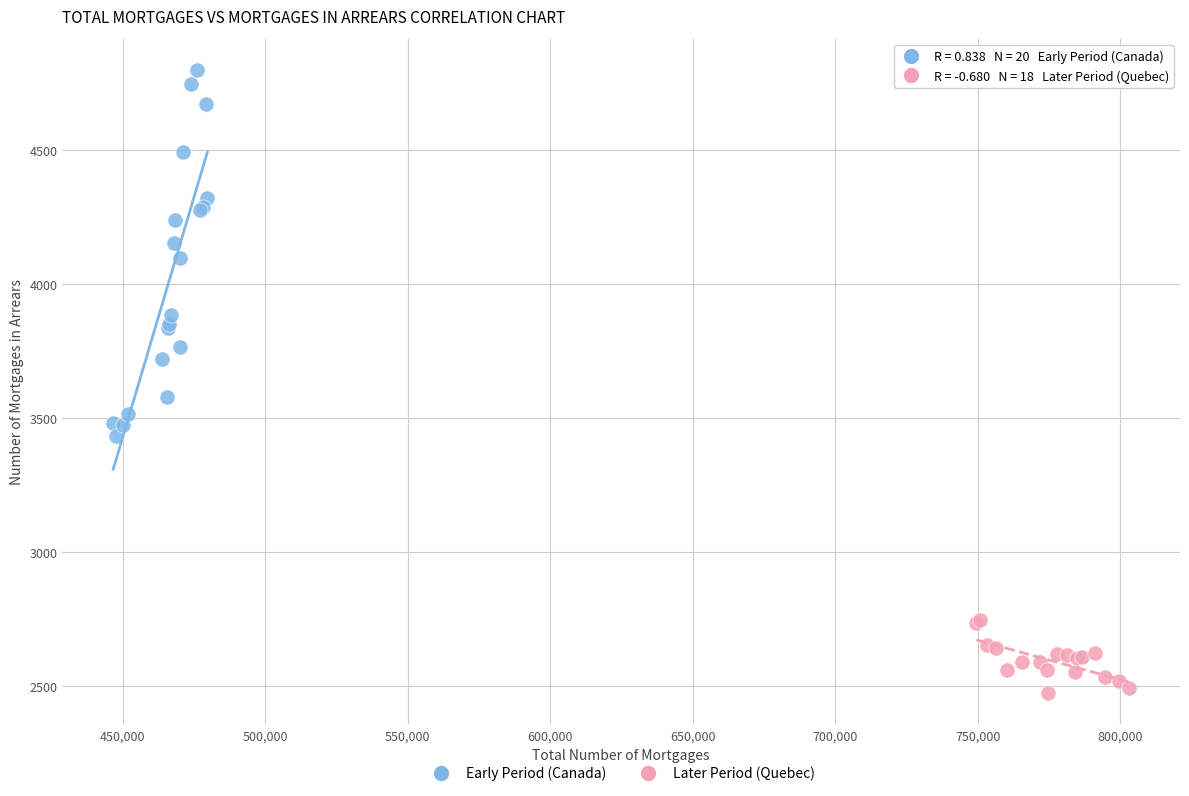

Which series reaches the maximum Y coordinate?

Early Period (Canada)